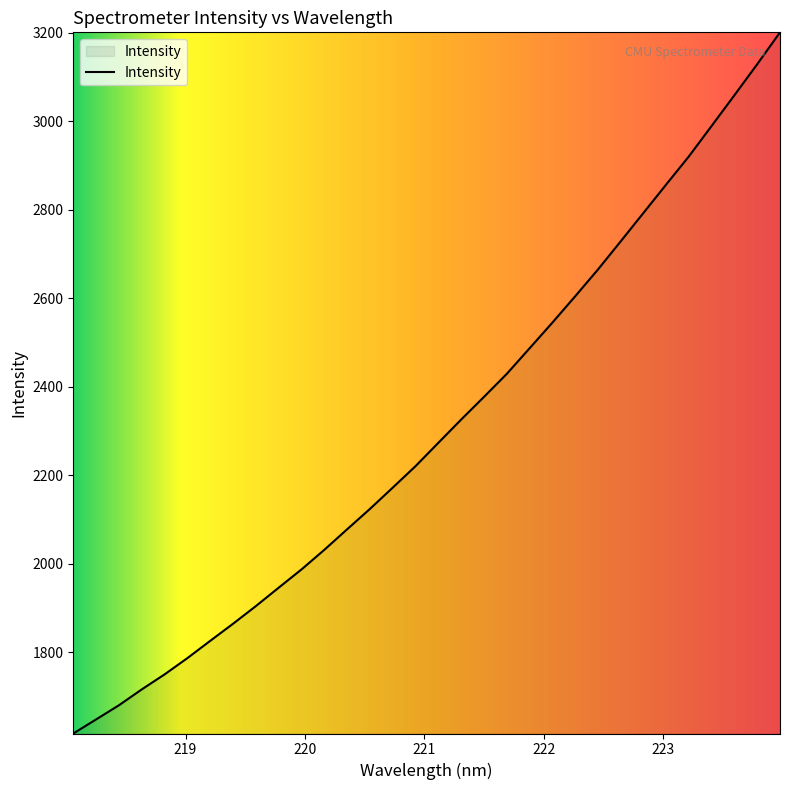

What is the minimum value shown in the chart?

1616.8